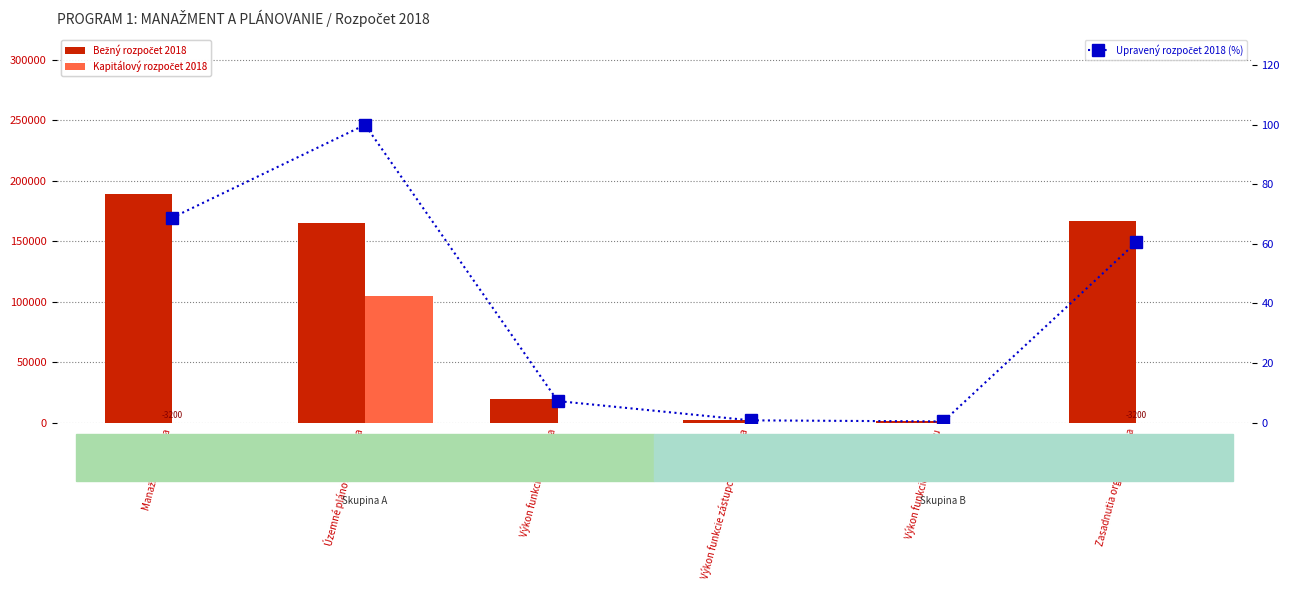

Where does the Upravený rozpočet 2018 (%) series first go above 60?

Manažment mesta